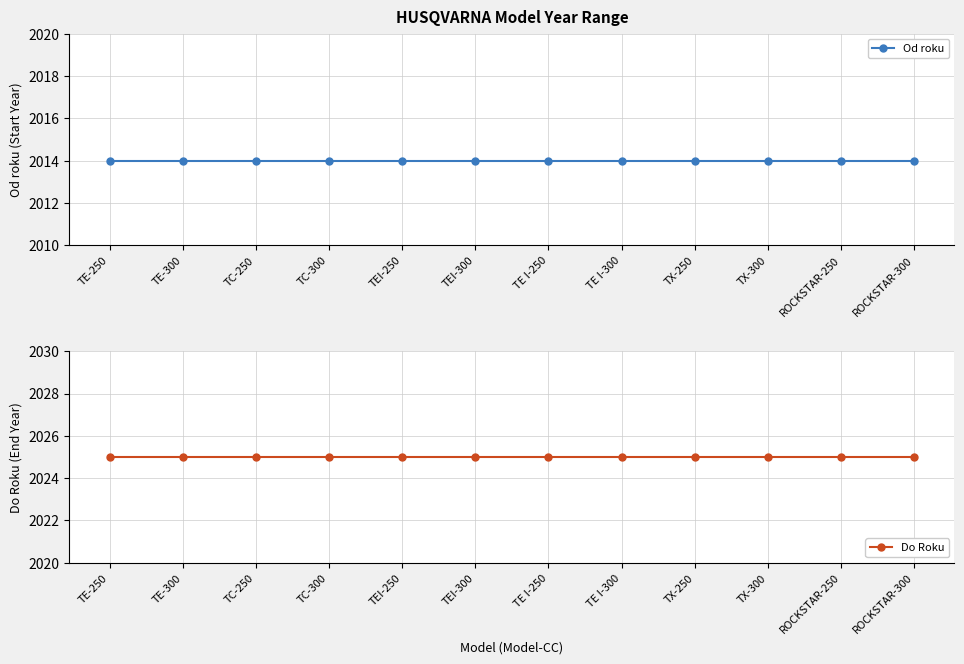

What are all the series names shown in the legend?

Od roku, Do Roku